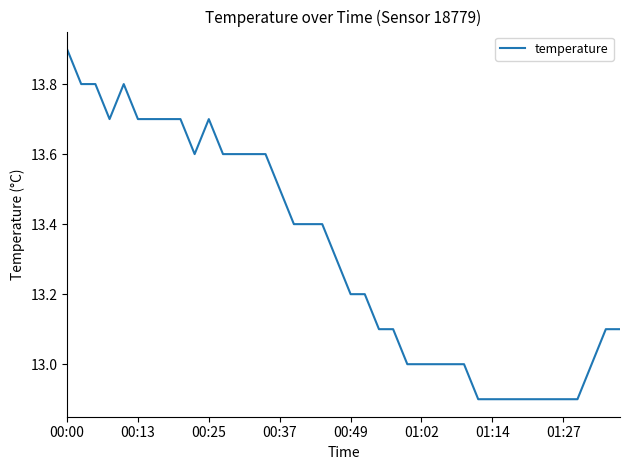

What is the minimum value shown in the chart?

12.9